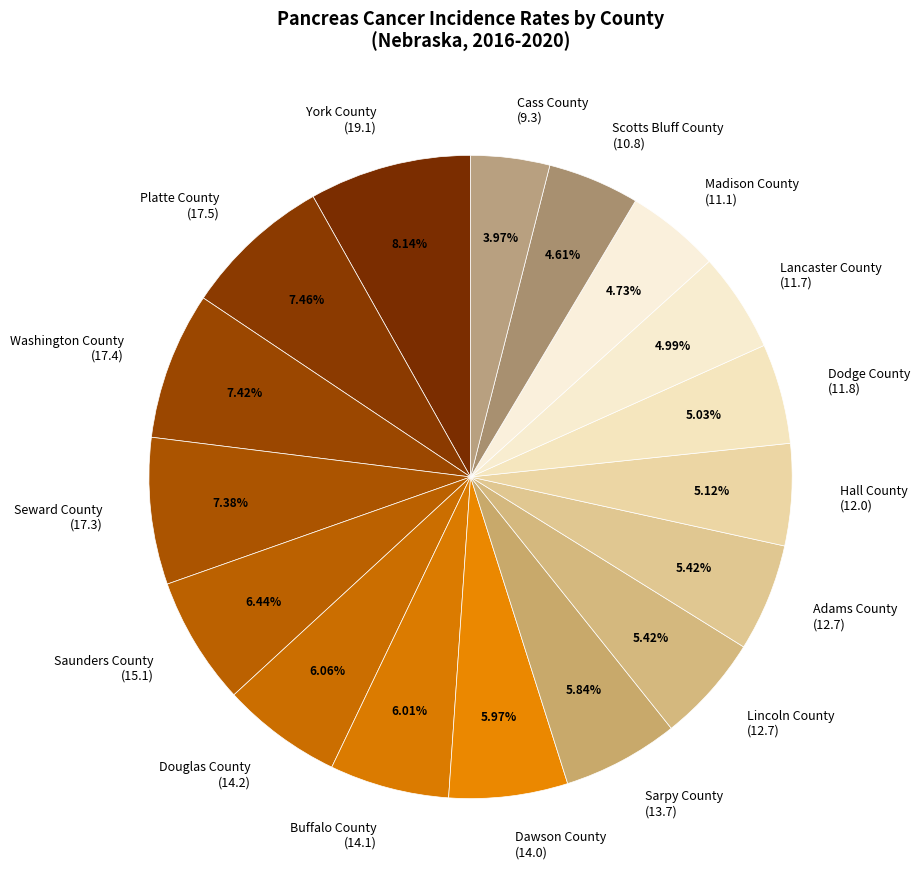

What is the ratio of the value at Saunders County to the value at Lincoln County?

1.2